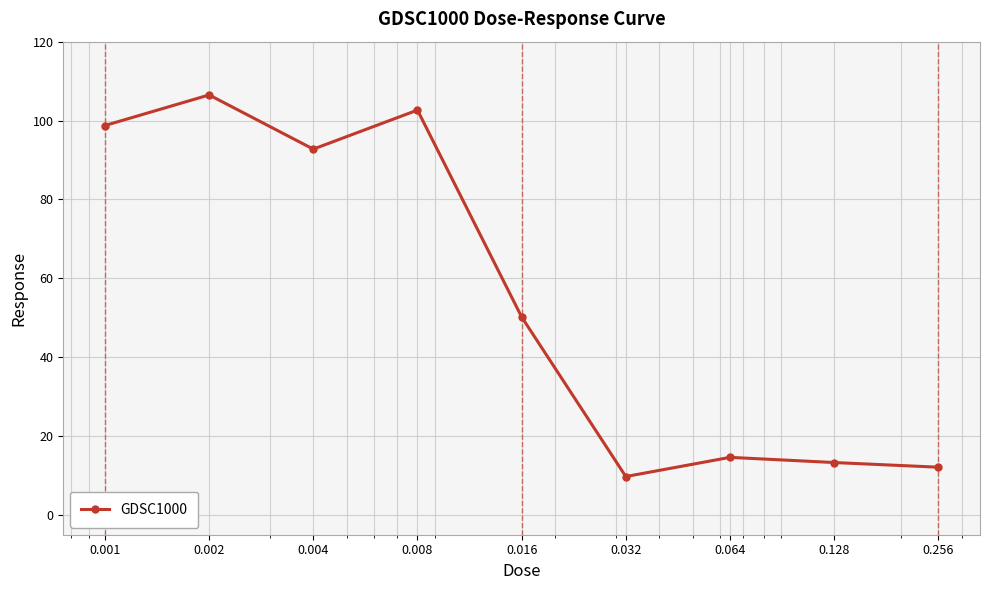

What is the sum of all values?

500.6